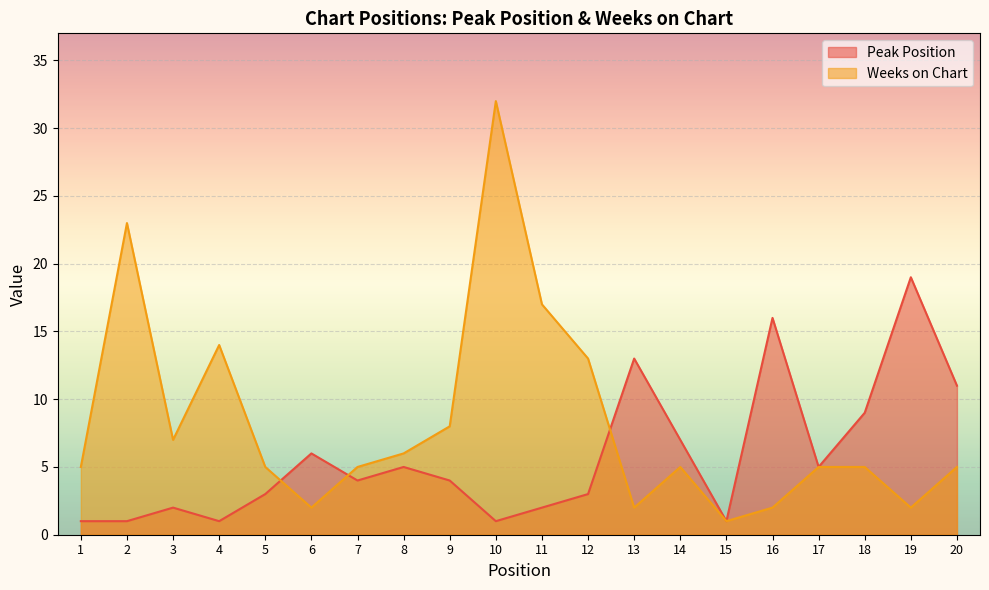

True or false: Weeks on Chart has a value of 32 at 10.

True